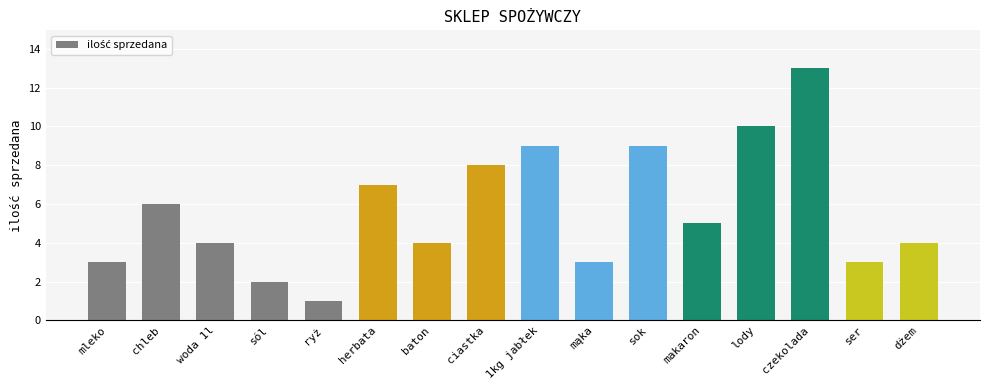

What is the sum of all values?

91